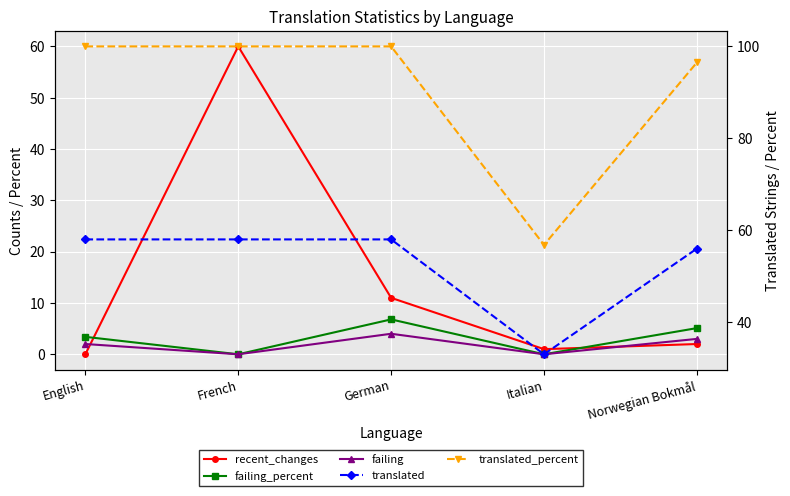

Is it true that recent_changes equals 0.0 at English?

True